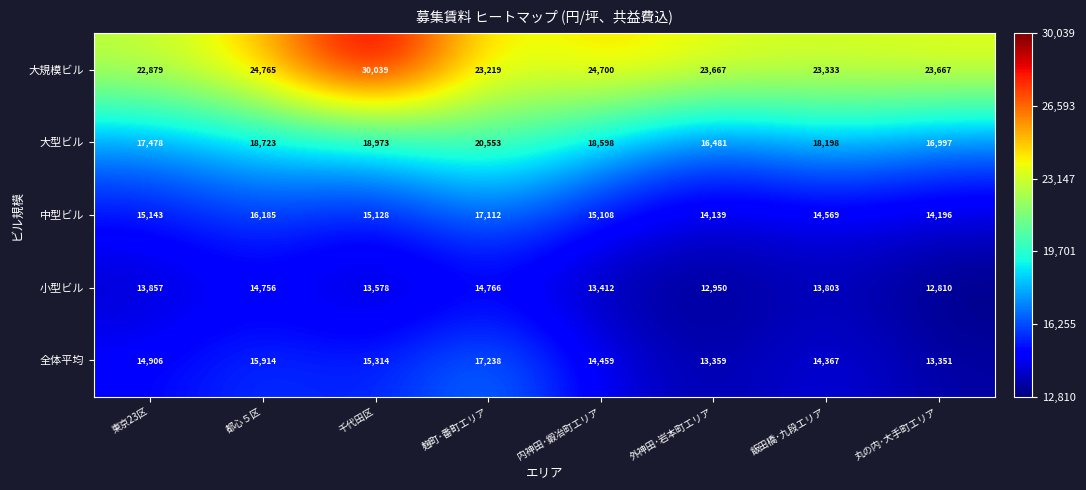

At which category is the sum across all series the highest?

千代田区